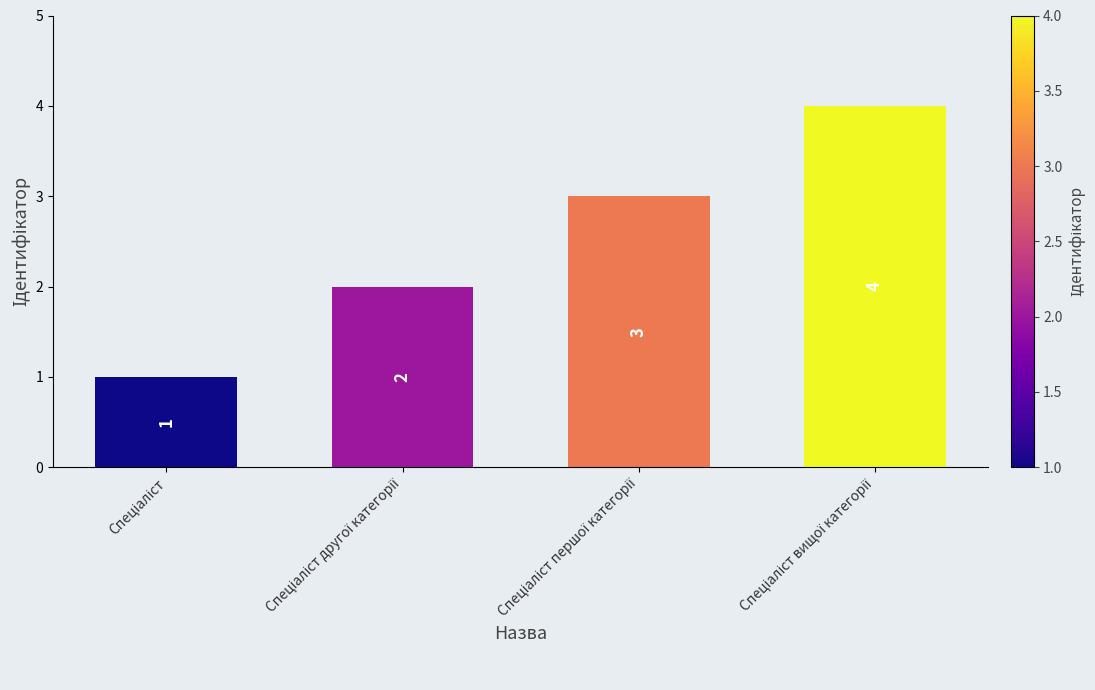

What is the value of the 3rd bar from the left?

3